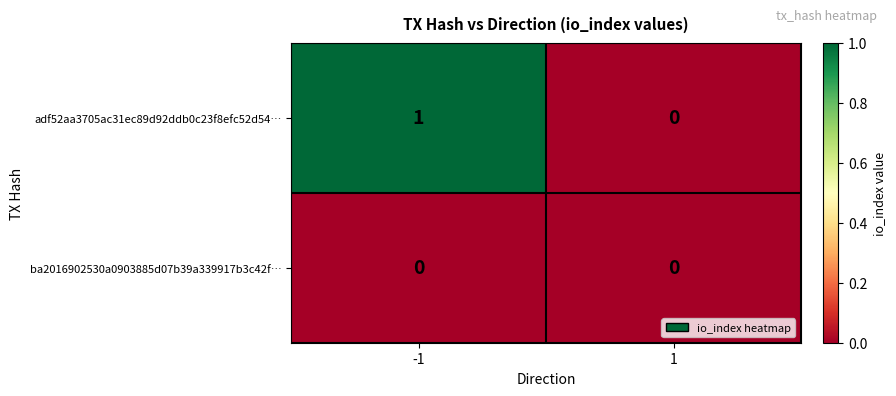

Reading right to left, list all the values displayed in this chart.

adf52aa3705ac31ec89d92ddb0c23f8efc52d54…: 0	1
ba2016902530a0903885d07b39a339917b3c42f…: 0	0